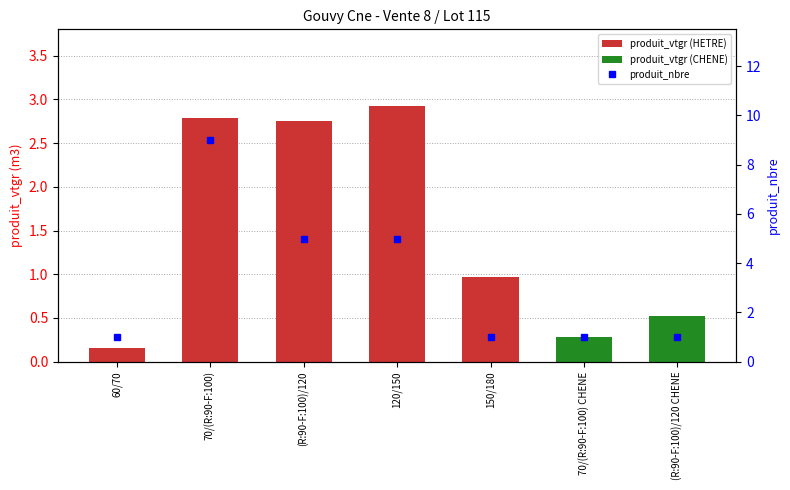

Does the chart contain stacked bars?

No